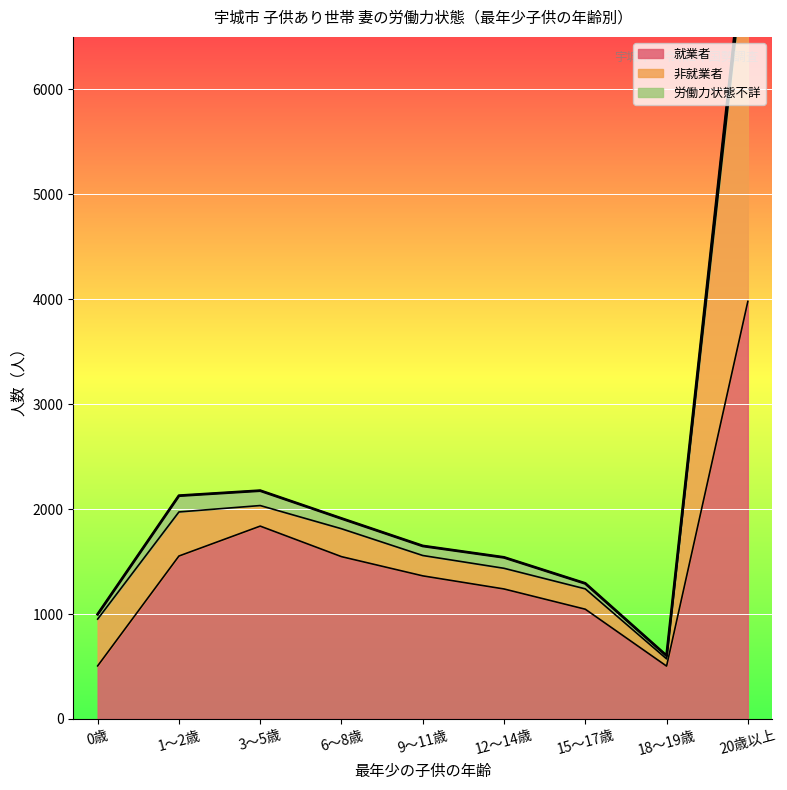

True or false: 就業者 has a value of 728 at 0歳.

False